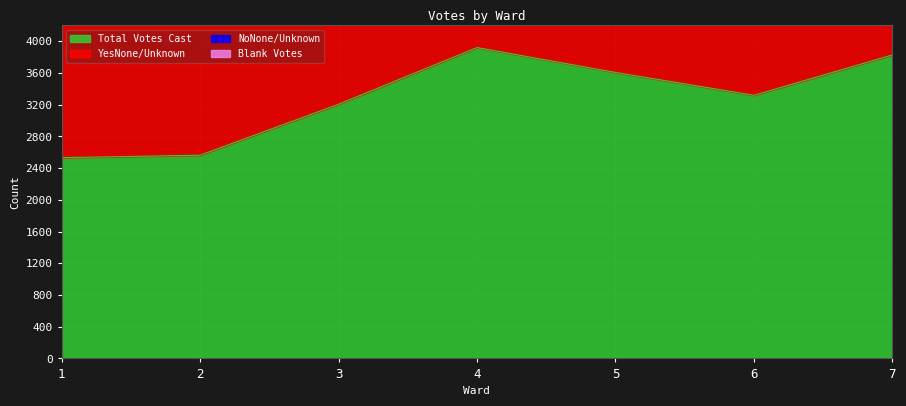

Which series has the largest range (max minus min)?

YesNone/Unknown